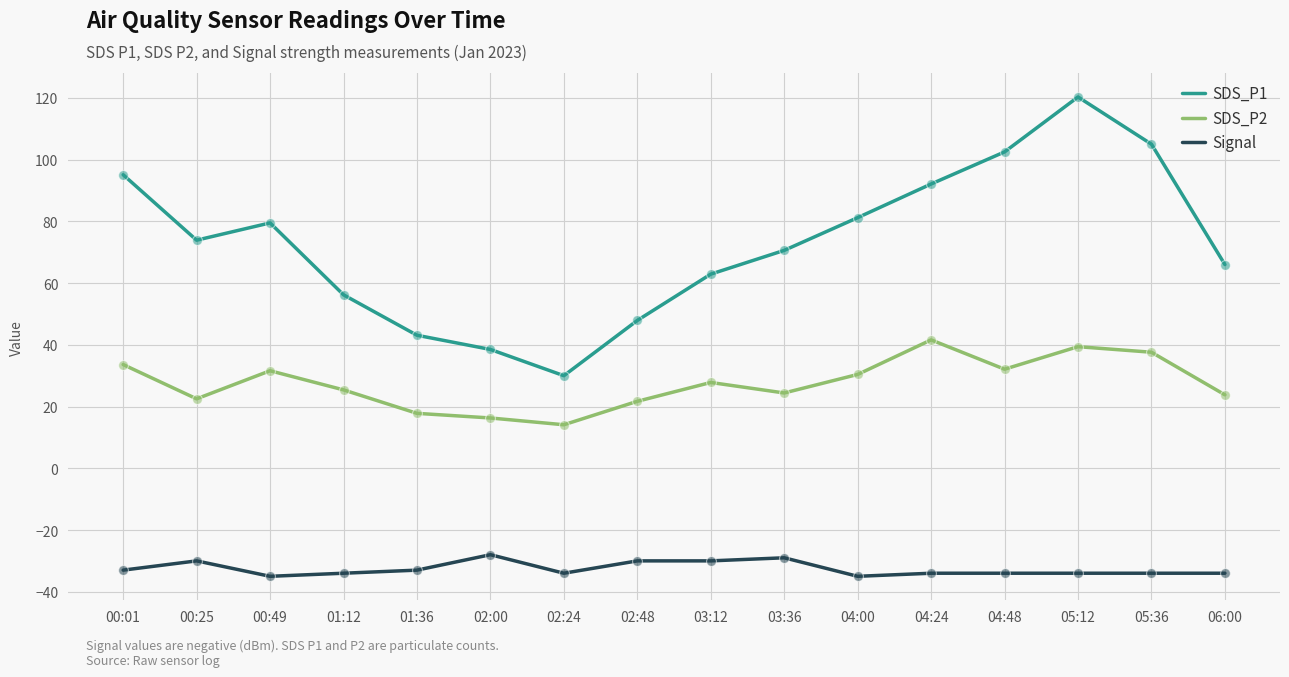

Which series has the largest total across all categories?

SDS_P1